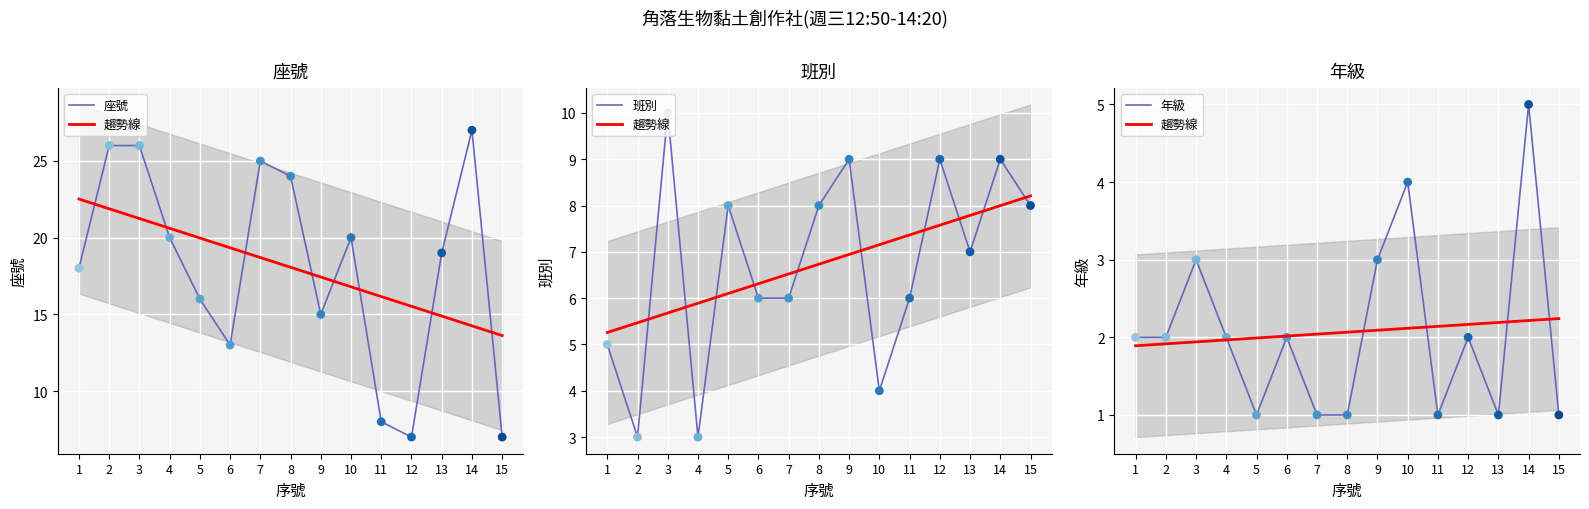

At which category is the sum across all series the highest?

14